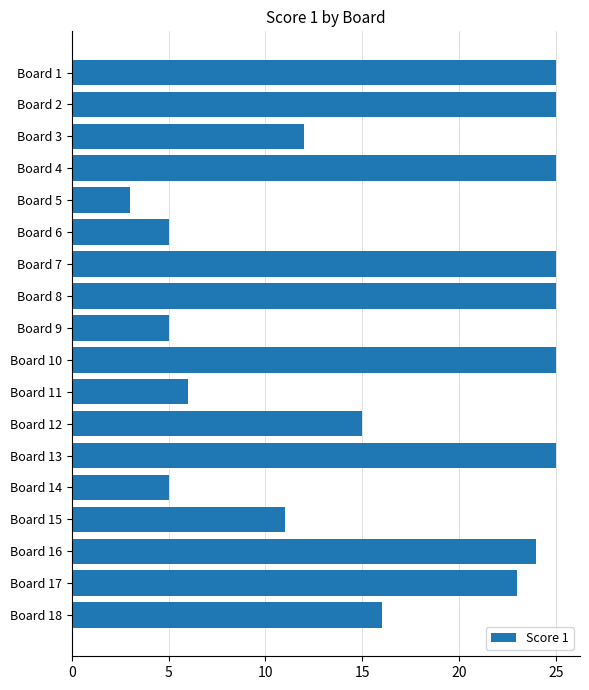

How many bars are there in total?

18